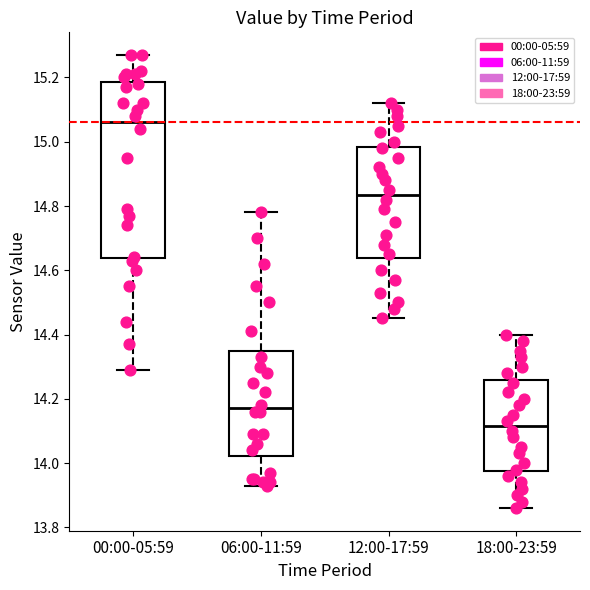

Which box has the lowest median line?

18:00-23:59